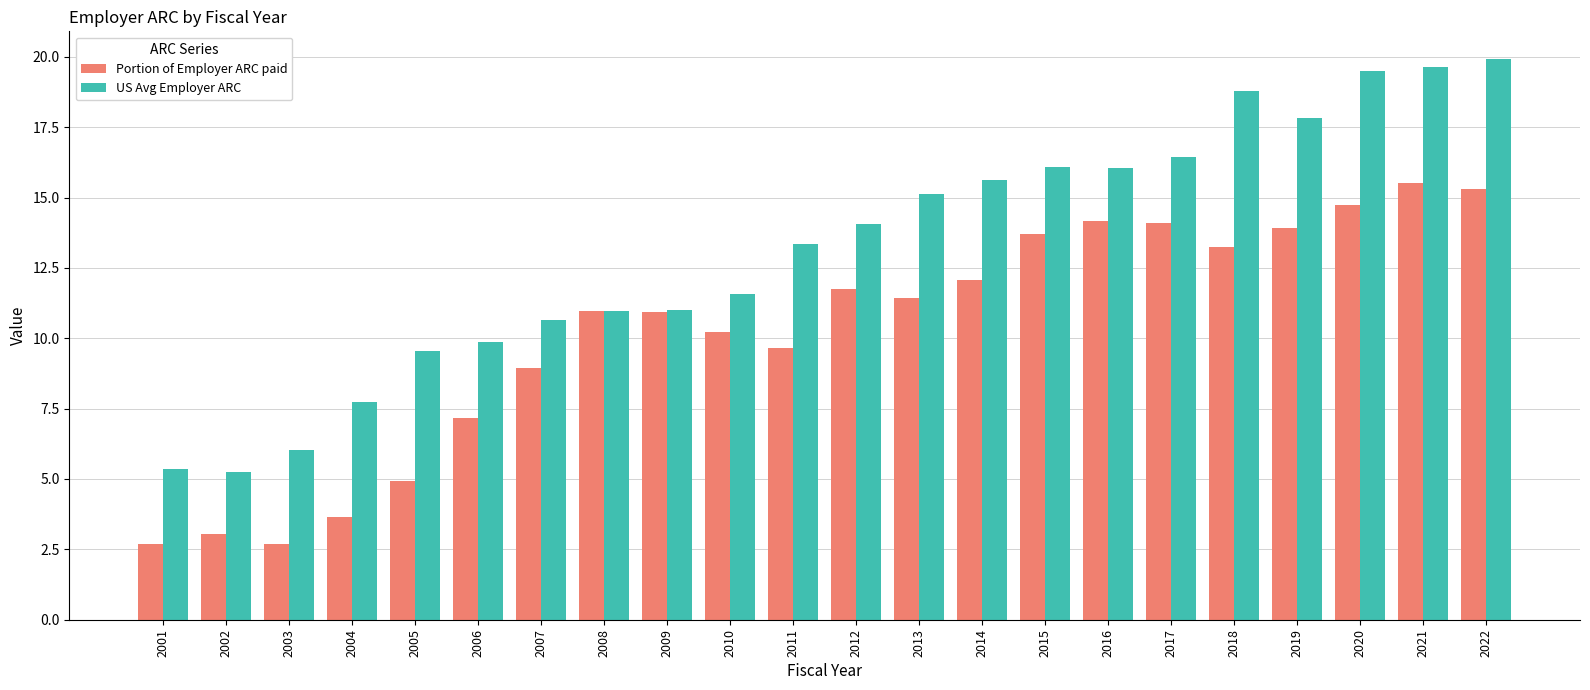

What is the sum of the US Avg Employer ARC values at 2002 and 2022?

25.2